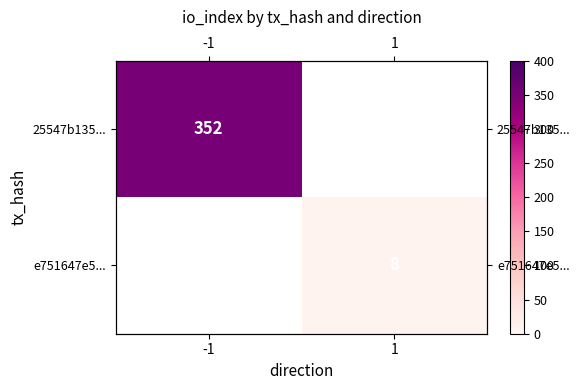

List the series in order of their peak value, lowest first.

25547b135..., e751647e5...